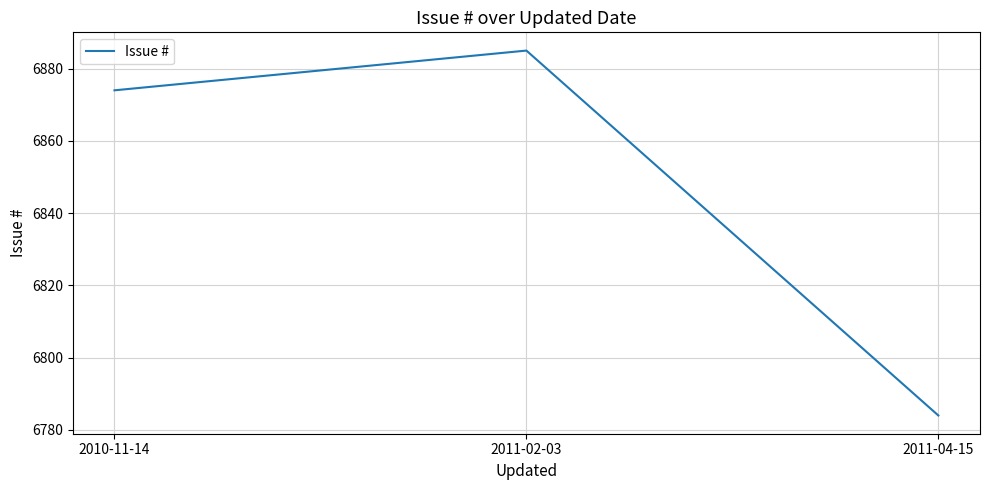

What position from the left is 2011-04-15?

3